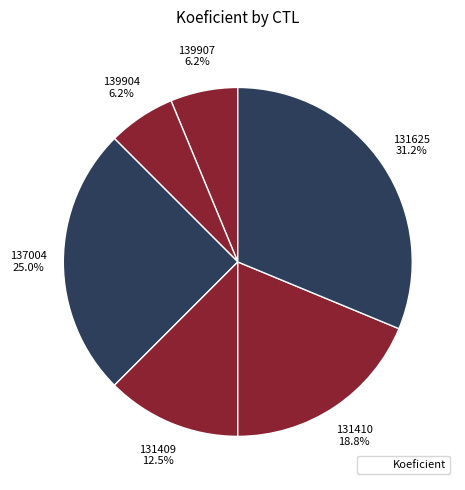

Count the number of slices in the pie.

6